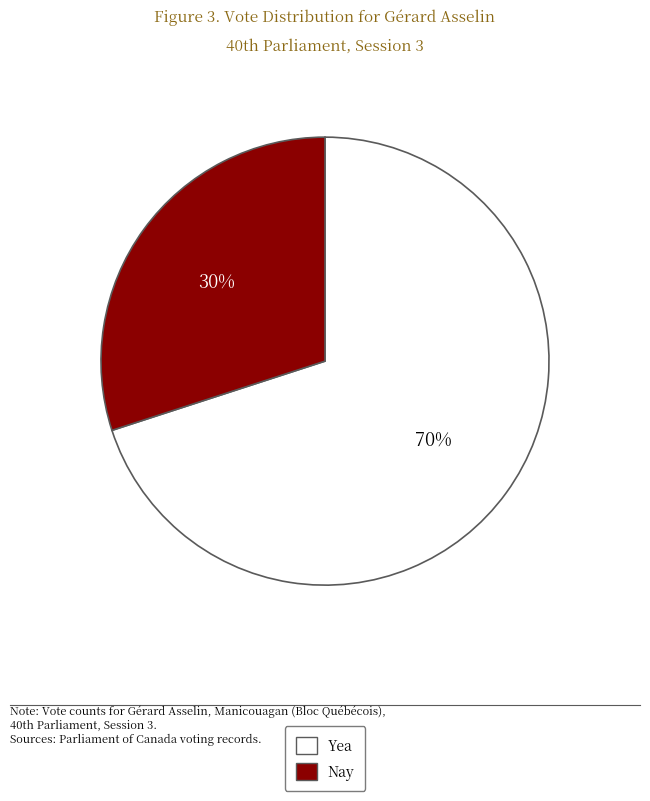

To the nearest percent, what is the difference between the largest and smallest slice percentages?

40%